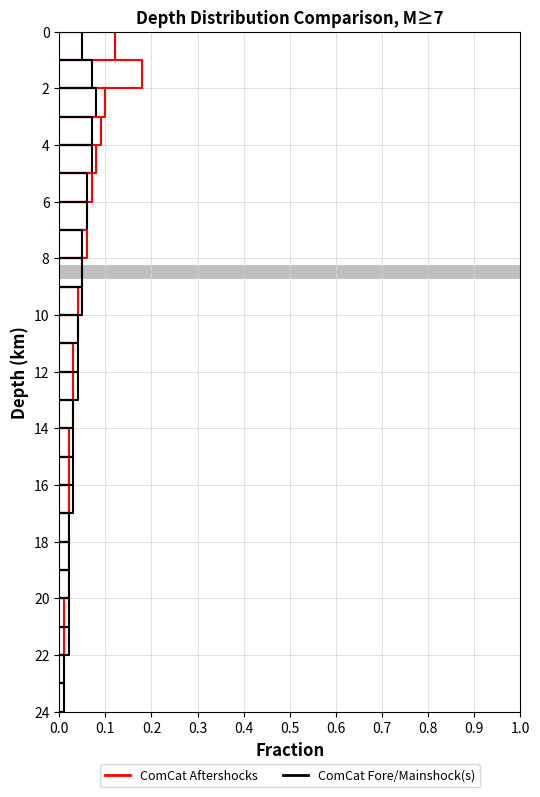

True or false: ComCat Aftershocks and ComCat Fore/Mainshock(s) intersect in this chart.

False